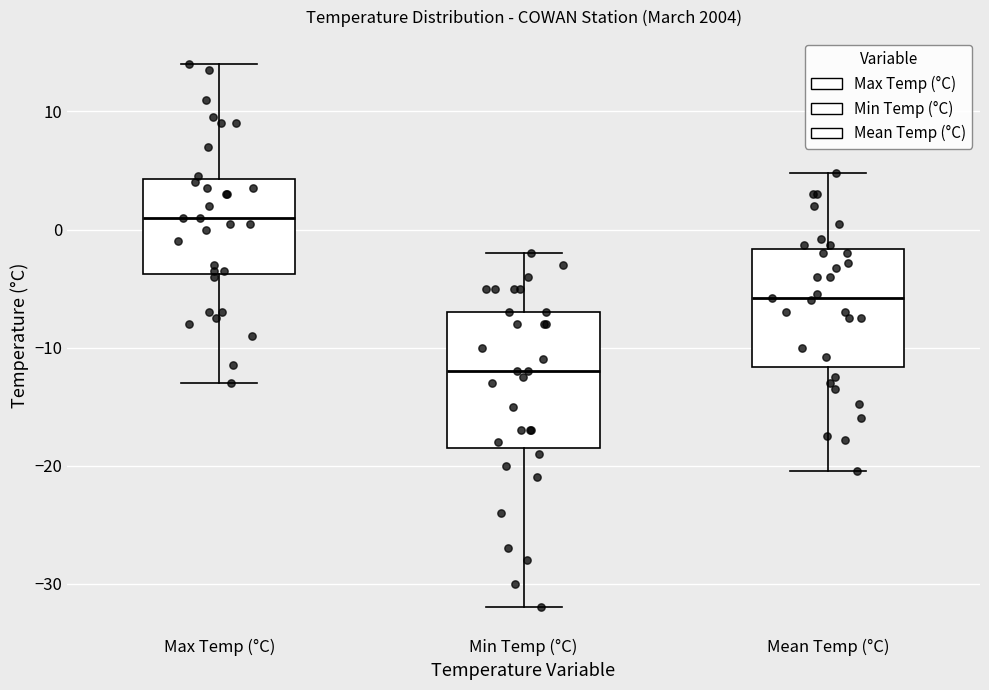

Which box's median line is the lowest?

Min Temp (°C)